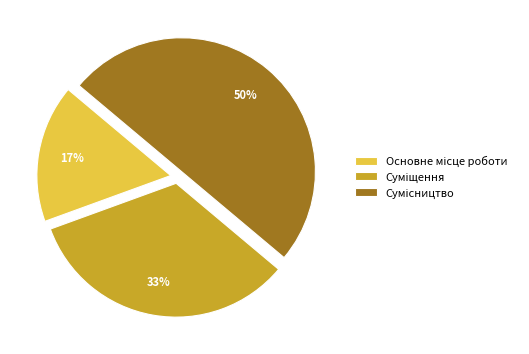

To the nearest percent, what is the average slice percentage?

33%